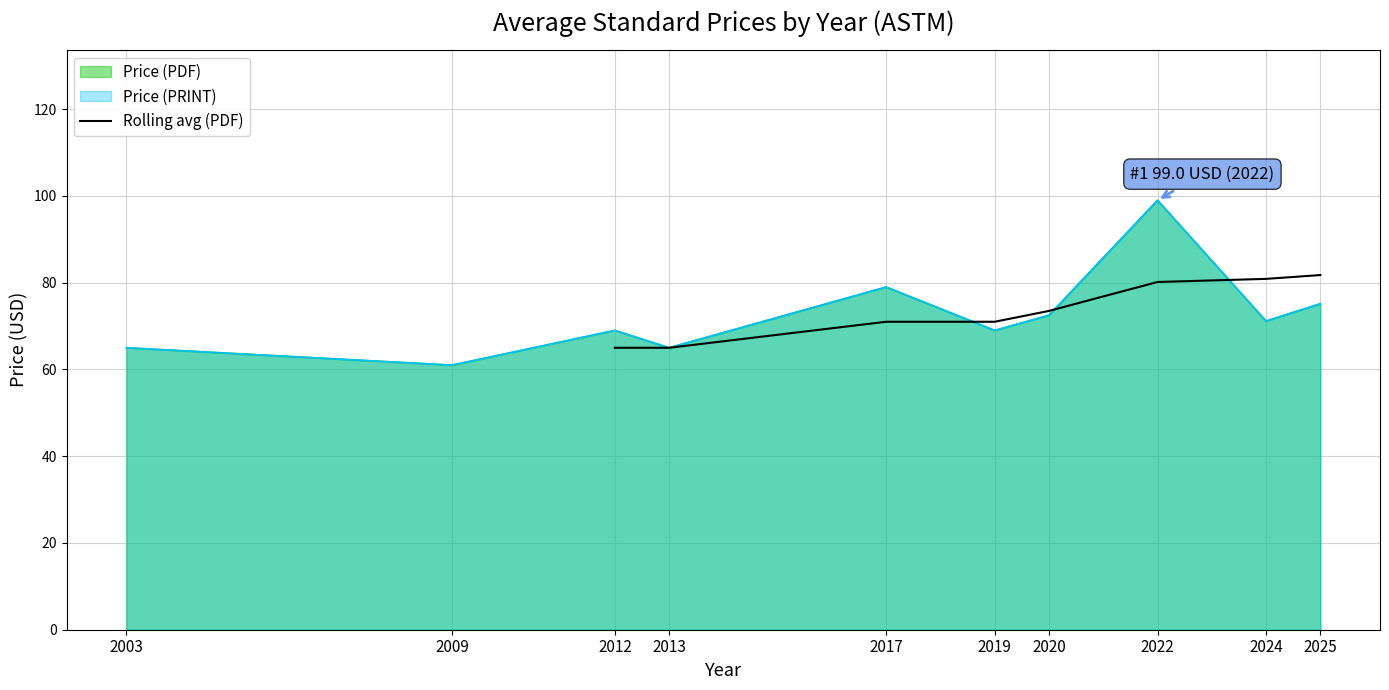

How many lines are shown in the chart?

1